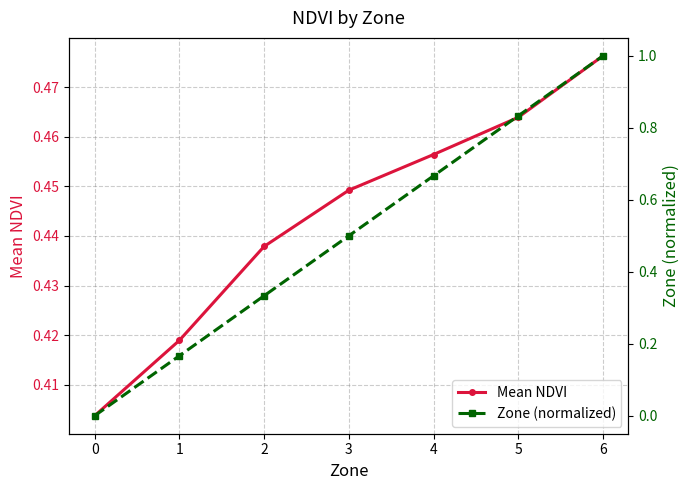

What value does the Zone (normalized) series have at 5?

0.8